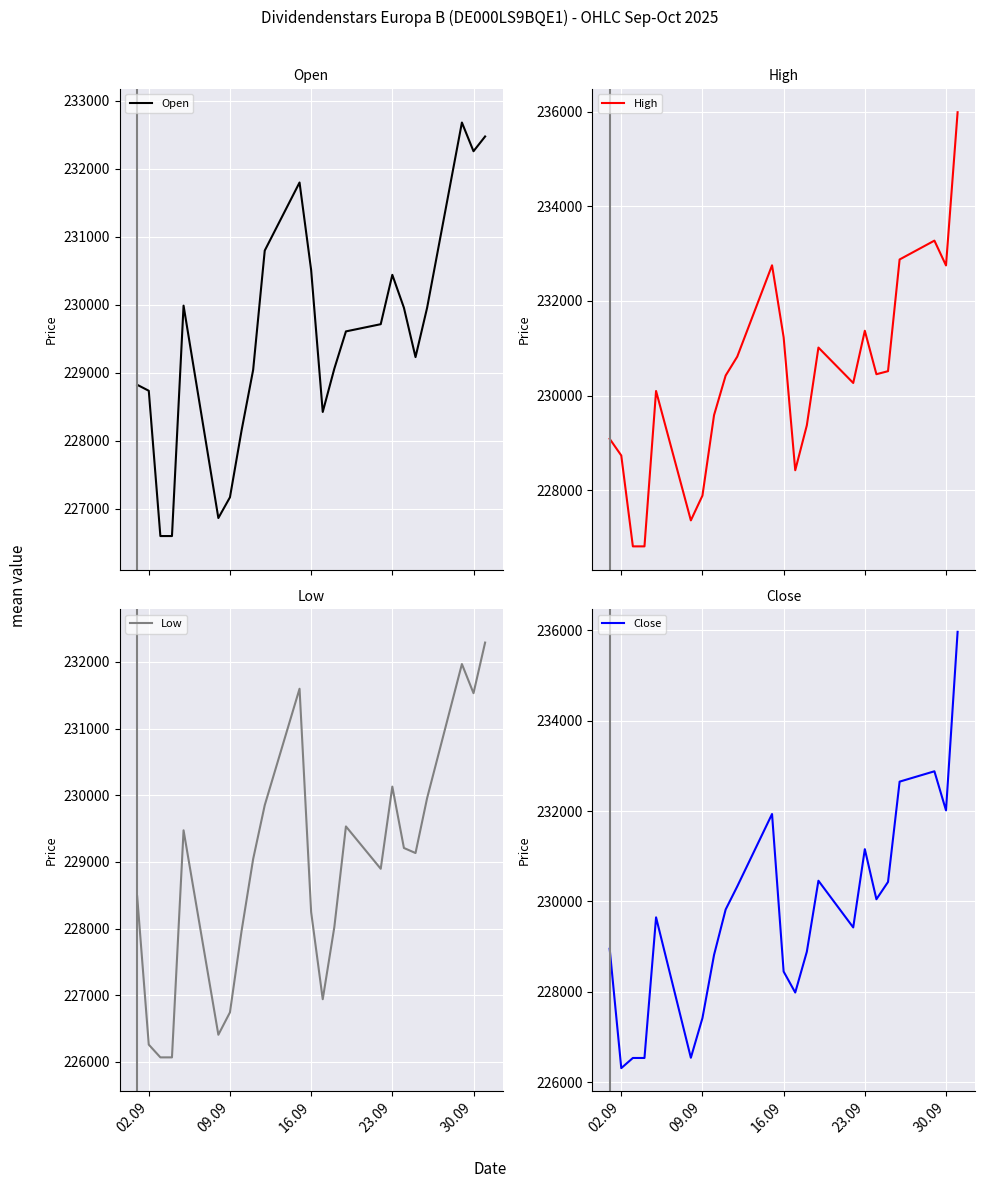

What is the sum of all Open values?

5278893